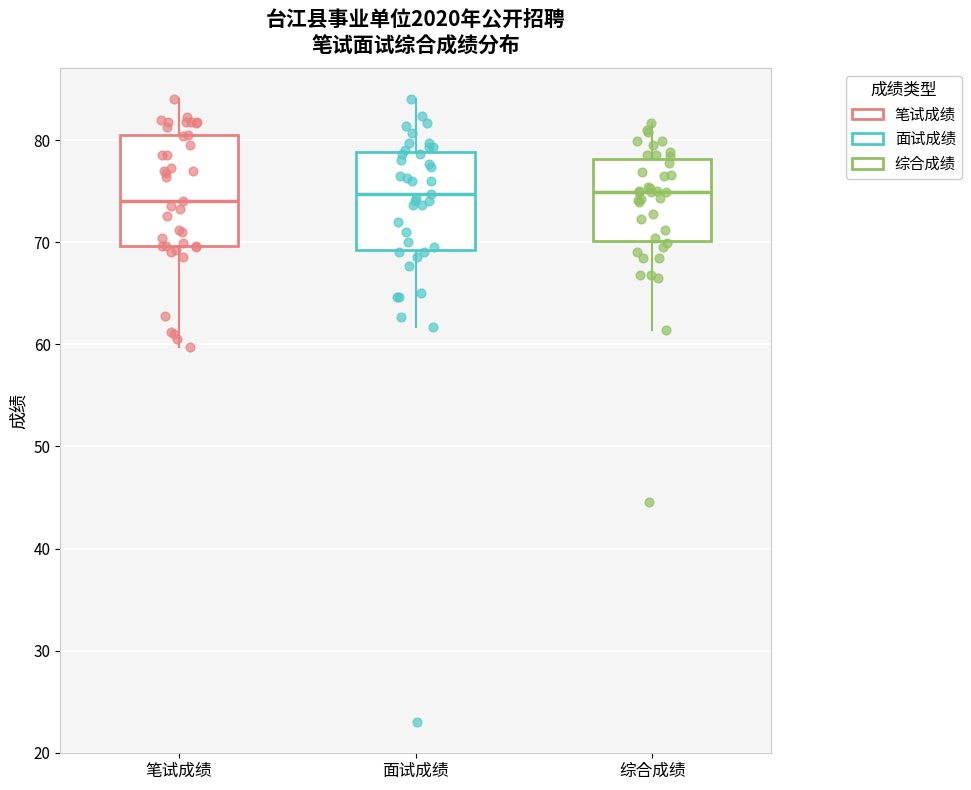

Where does the upper whisker of the box for 面试成绩 end on the y-axis? The values are not printed on the chart, so give them approximately, as read against the axis.

84